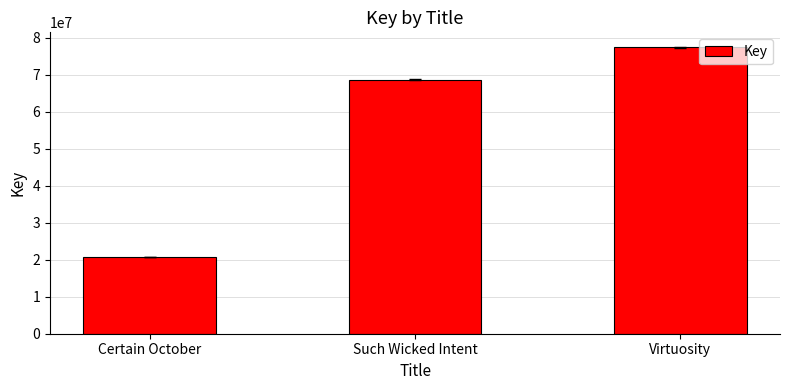

Count the number of categories in the chart.

3